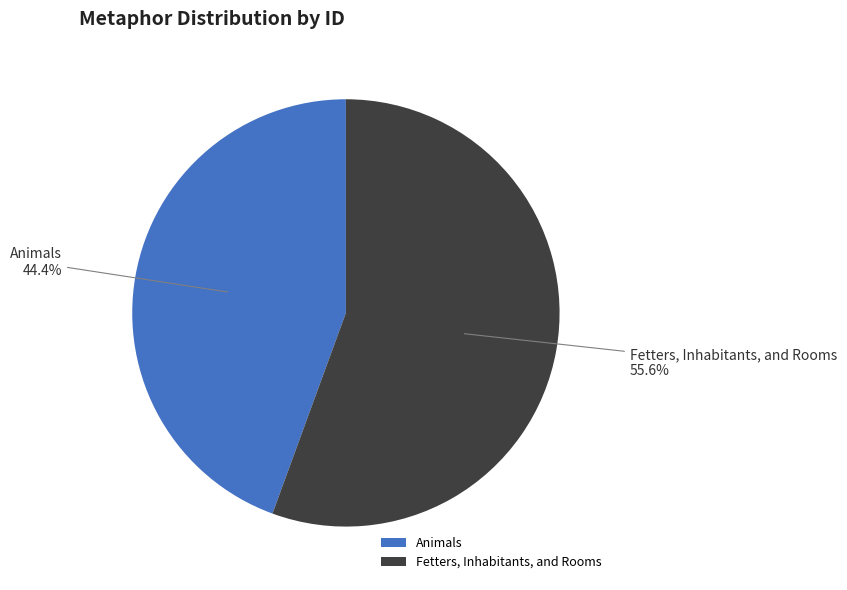

The Fetters, Inhabitants, and Rooms slice represents 41% of the pie. True or false?

False